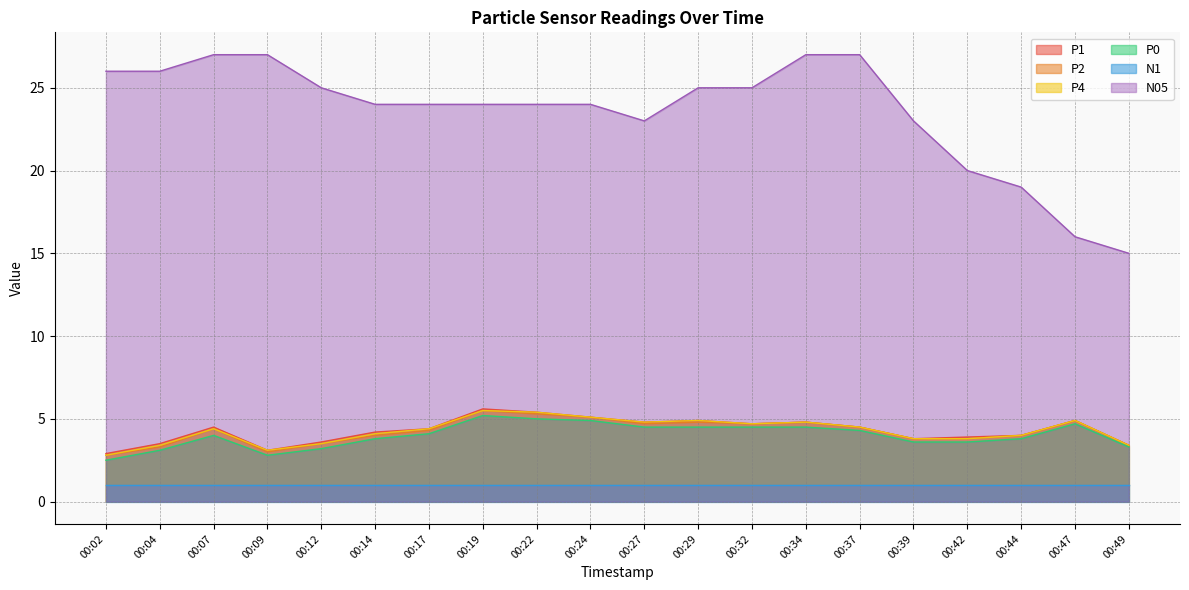

What is the smallest value displayed?

1.0